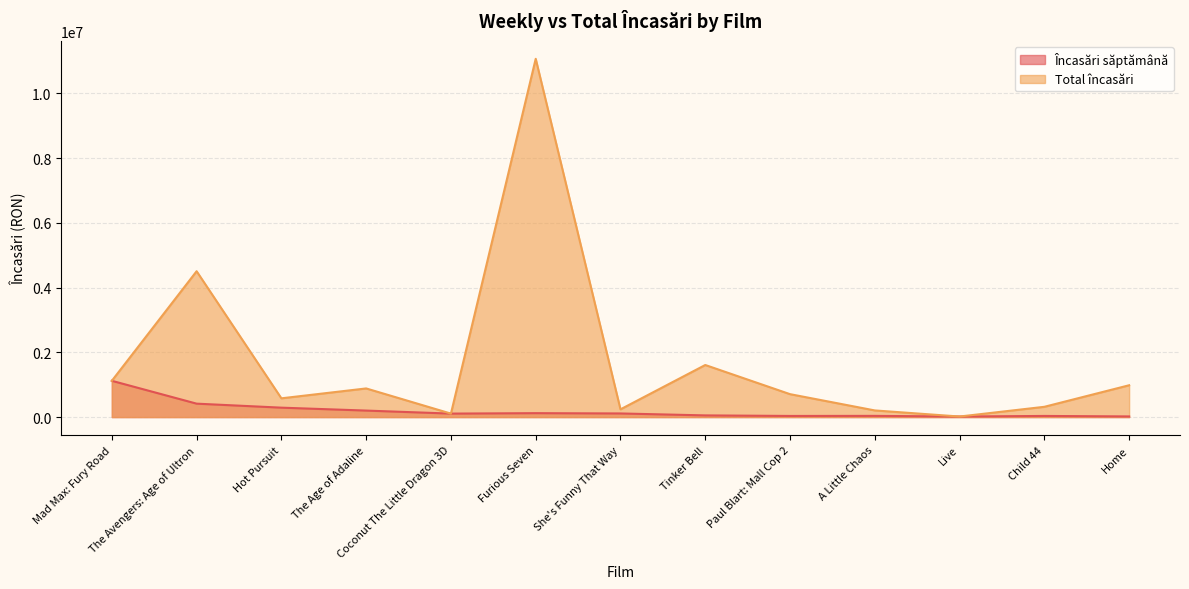

How many categories are shown in the chart?

13